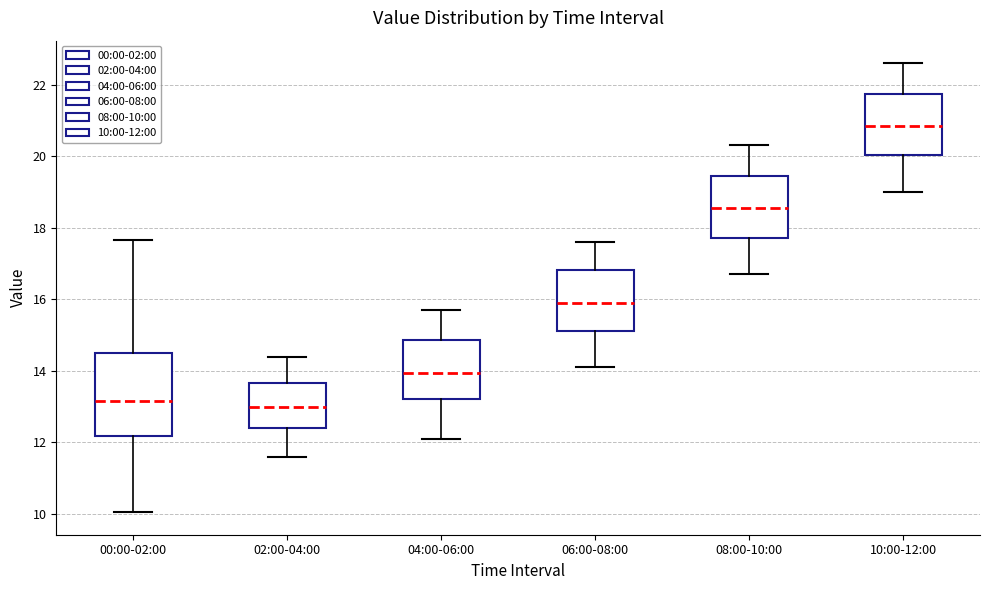

Comparing the boxes themselves (not the whiskers), which one is the tallest?

00:00-02:00